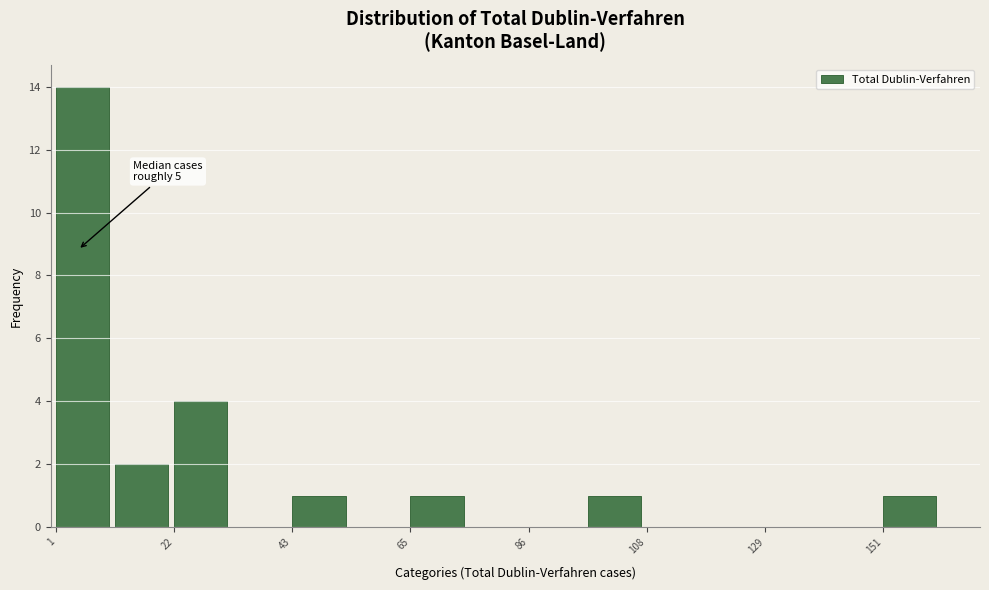

Around what value on the x-axis is the tallest bar? Give the approximate position of its centre, as read against the axis.

5